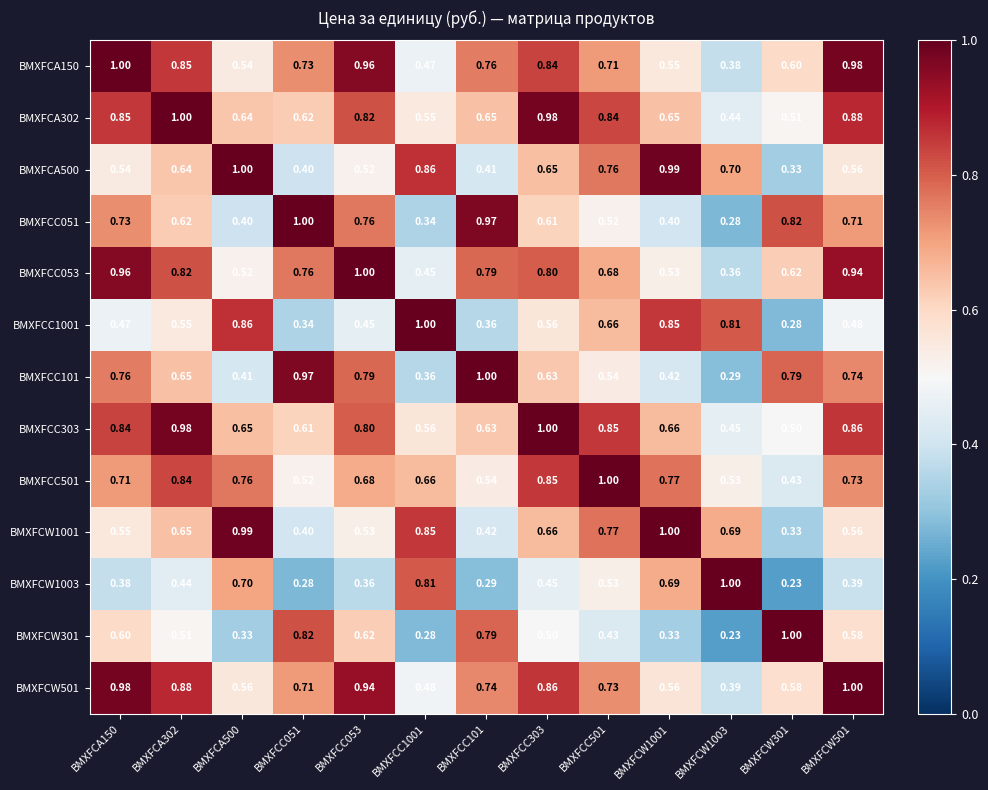

Is the value of BMXFCW301 at BMXFCC053 greater than the value of BMXFCC051 at BMXFCC101?

No